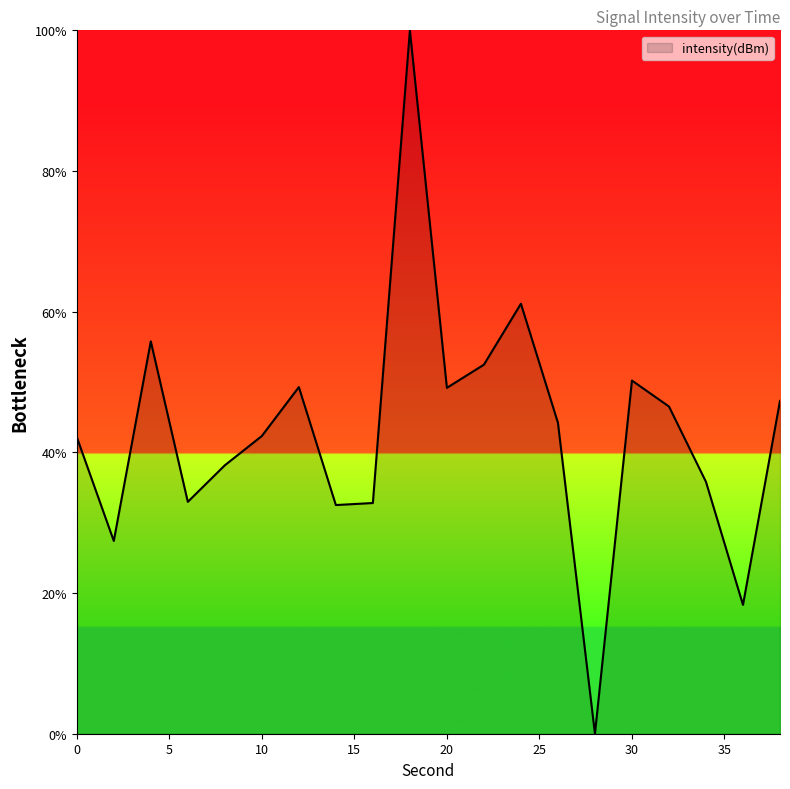

What is the maximum value shown in the chart?

100.0